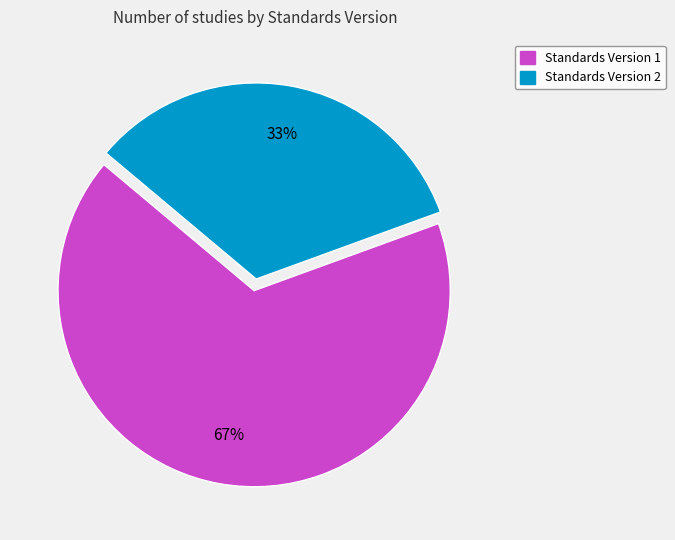

Is there a majority slice in this chart?

Yes